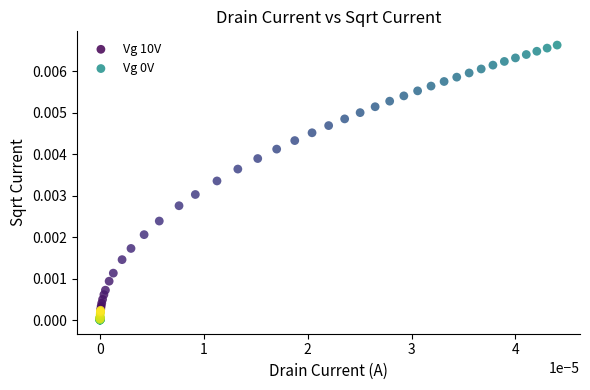

Which series contains the highest Y value?

Vg 10V